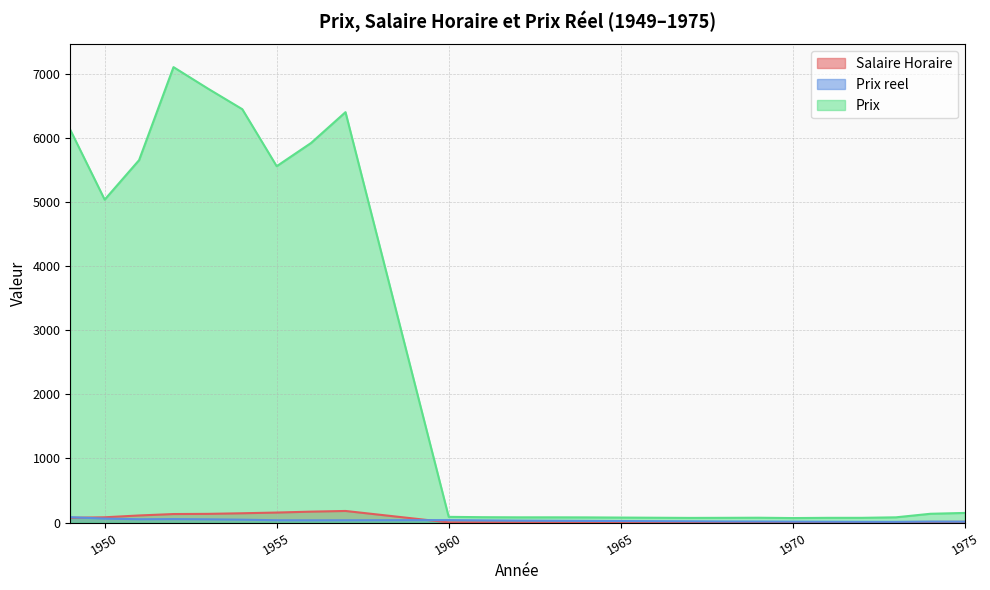

Rank the categories by Prix reel value from highest to lowest.

1949, 1950, 1952, 1951, 1953, 1954, 1960, 1955, 1957, 1956, 1961, 1962, 1963, 1964, 1967, 1968, 1969, 1974, 1970, 1975, 1971, 1972, 1973